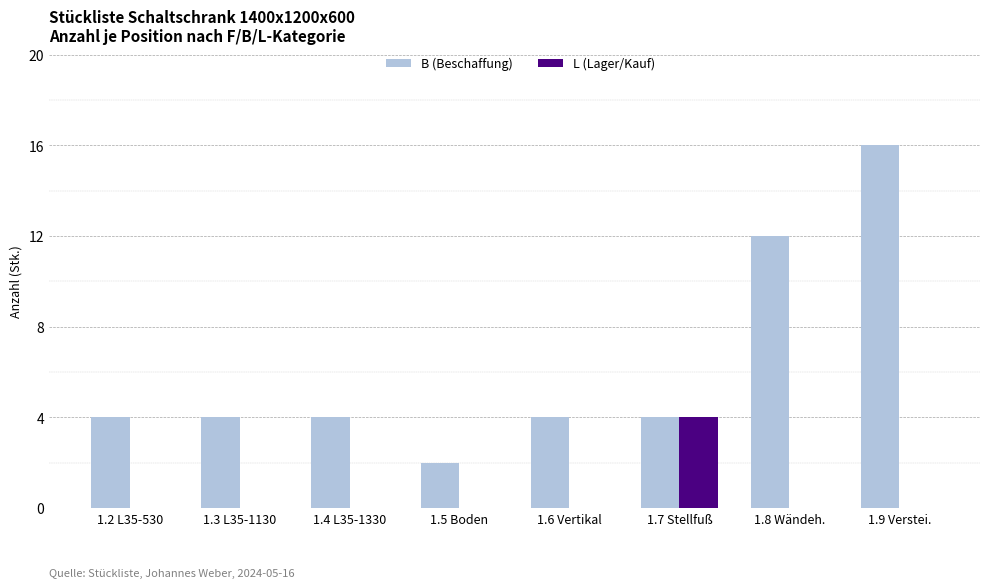

At which category does the chart reach its peak across all series?

1.9 Verstei.